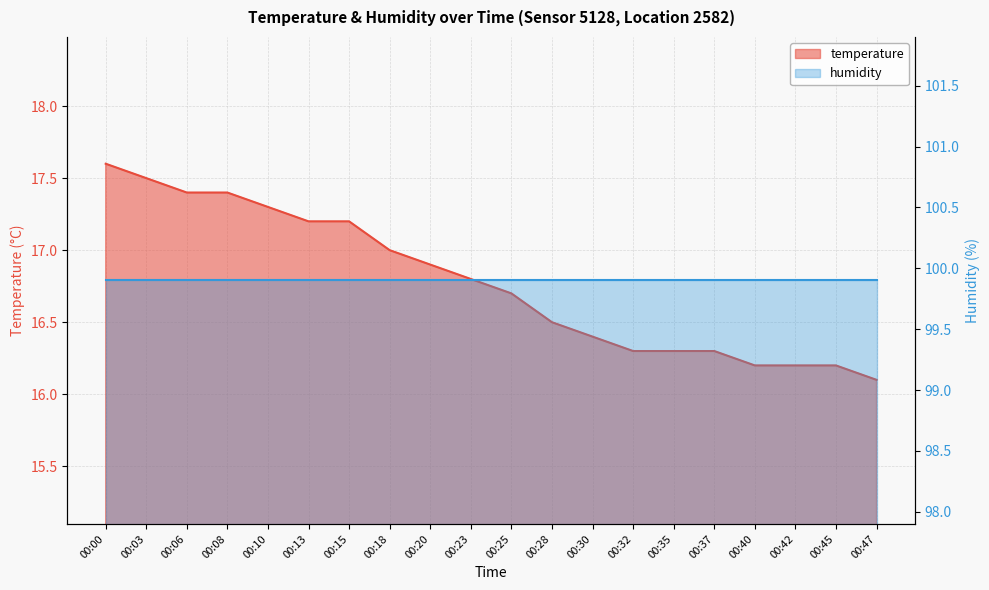

List the labels in order of value, largest first.

00:00, 00:03, 00:06, 00:08, 00:10, 00:13, 00:15, 00:18, 00:20, 00:23, 00:25, 00:28, 00:30, 00:32, 00:35, 00:37, 00:40, 00:42, 00:45, 00:47